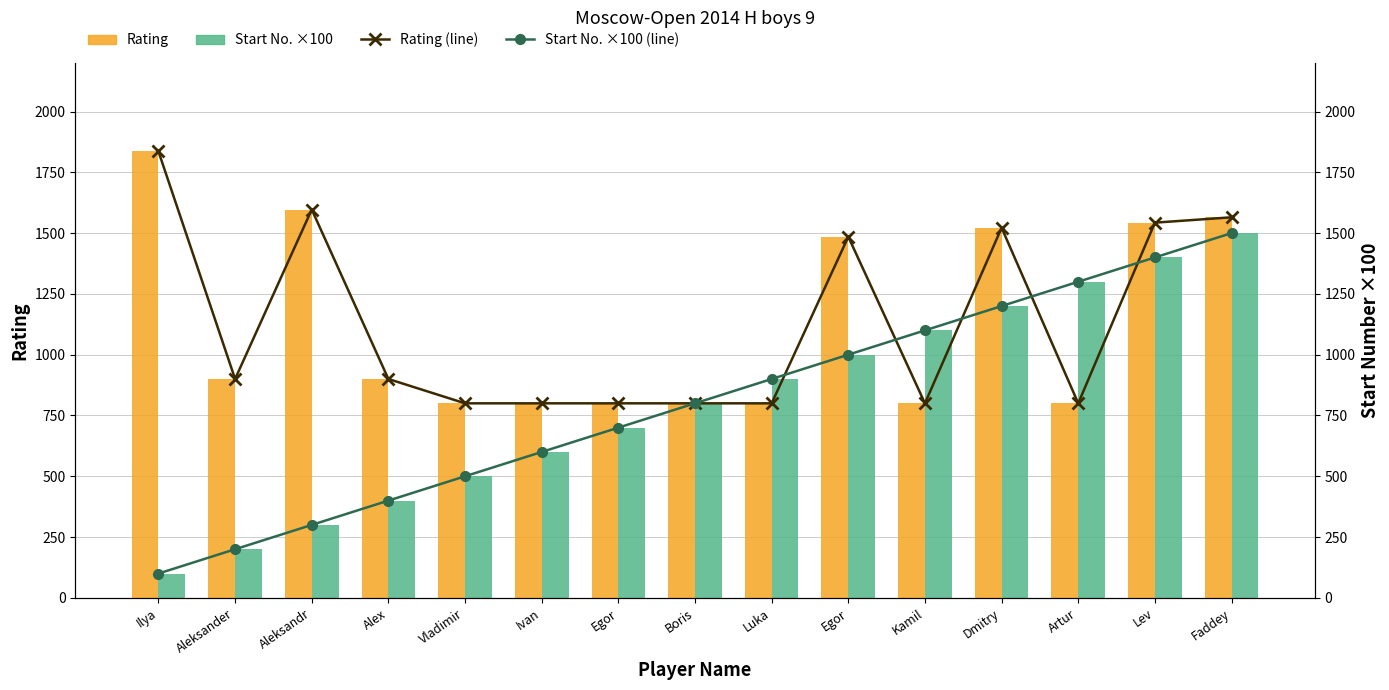

At which label does Start No. ×100 (line) first exceed 800?

Luka